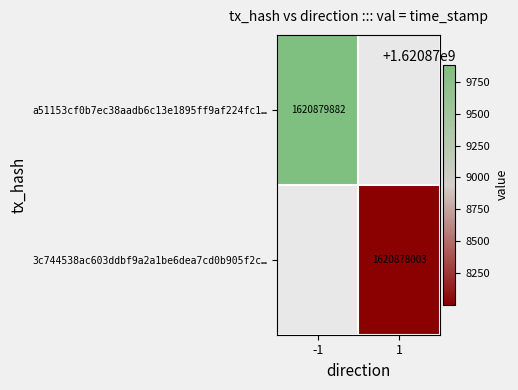

True or false: 3c744538ac603ddbf9a2a1be6dea7cd0b905f2c… has a value of 1620878003 at 1.

True